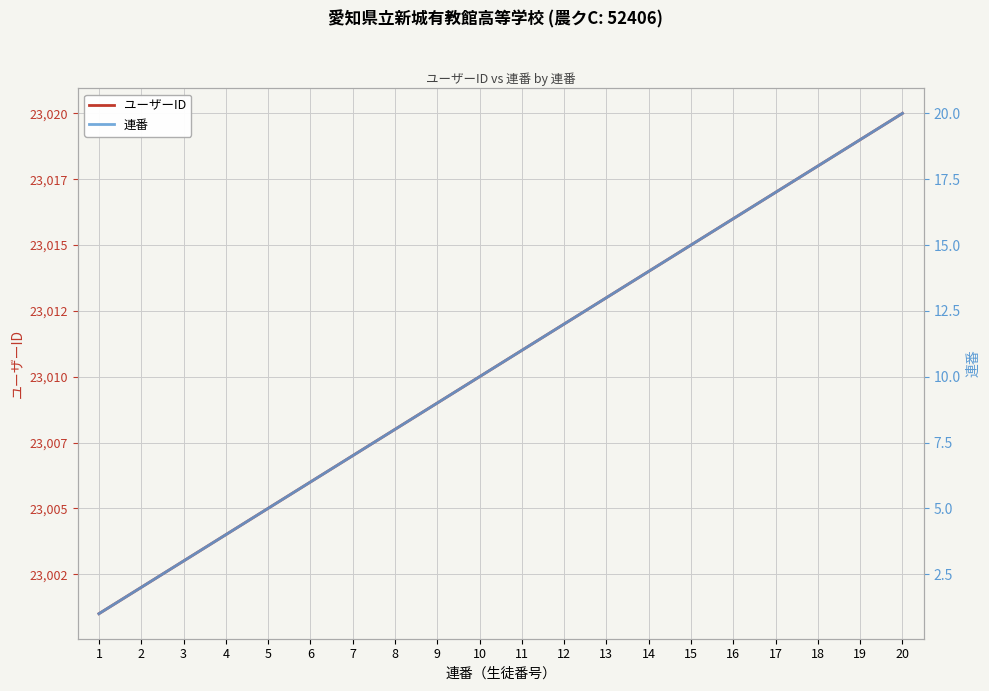

What is the difference between the second highest and minimum values in the ユーザーID series?

18